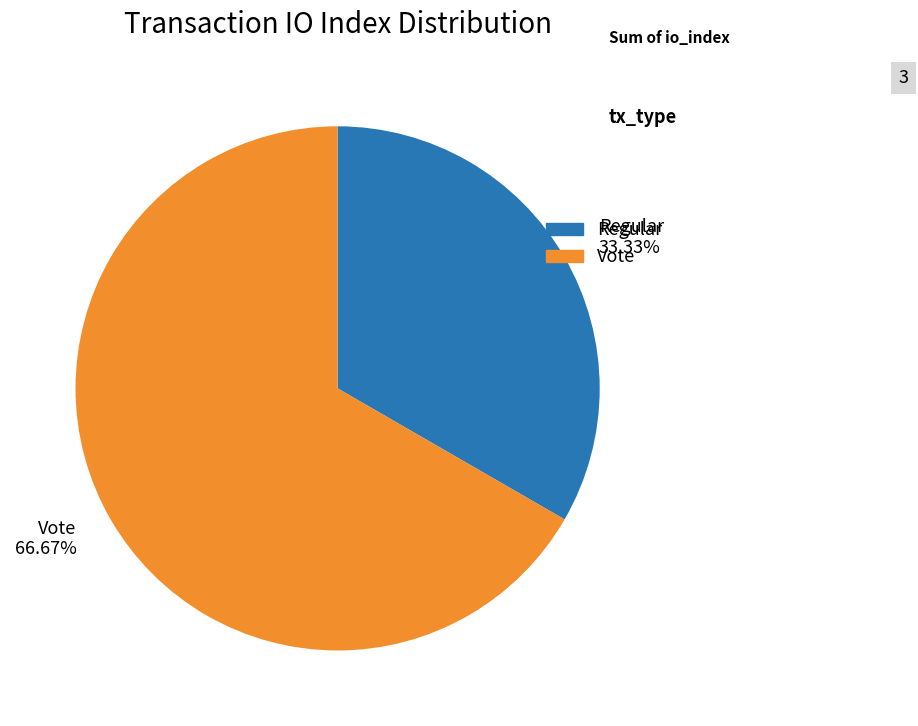

How many segments does this pie chart have?

2